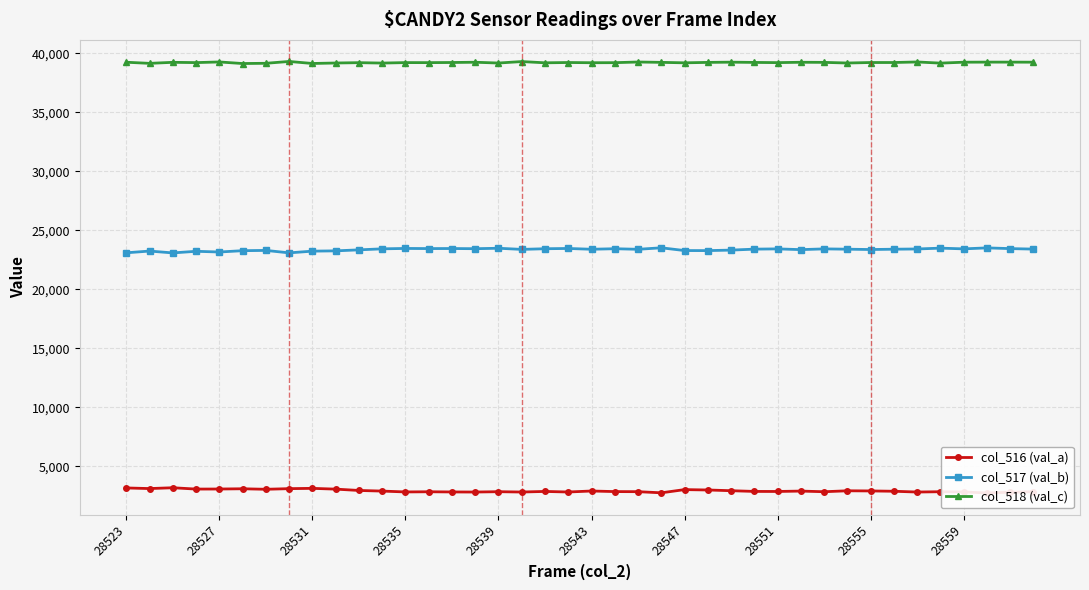

True or false: col_518 (val_c) and col_517 (val_b) cross at least once.

False